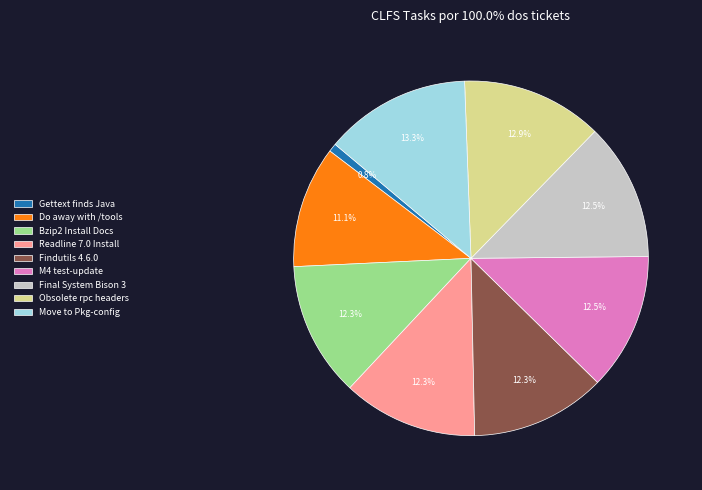

True or false: Gettext finds Java accounts for 1% of the total.

True